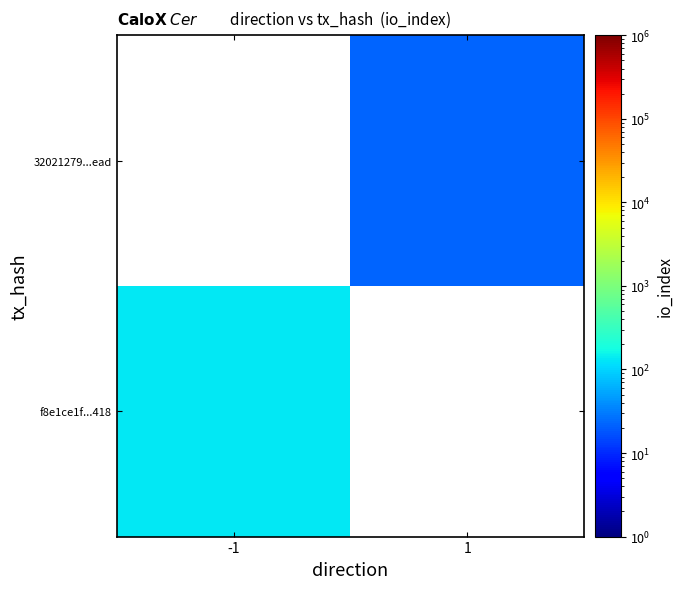

At which category does the chart reach its peak across all series?

-1